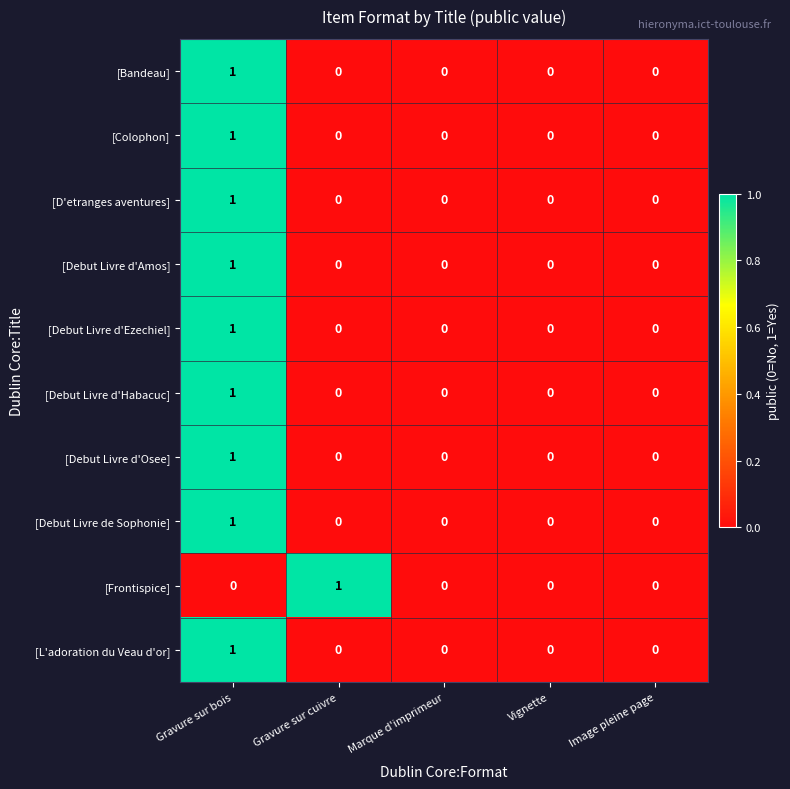

At which category is the sum across all series the highest?

Gravure sur bois